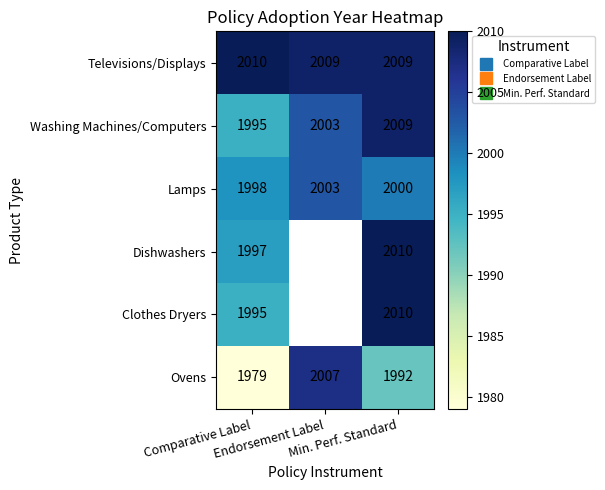

The Televisions/Displays series shows 2009.0 at Min. Perf. Standard. True or false?

True